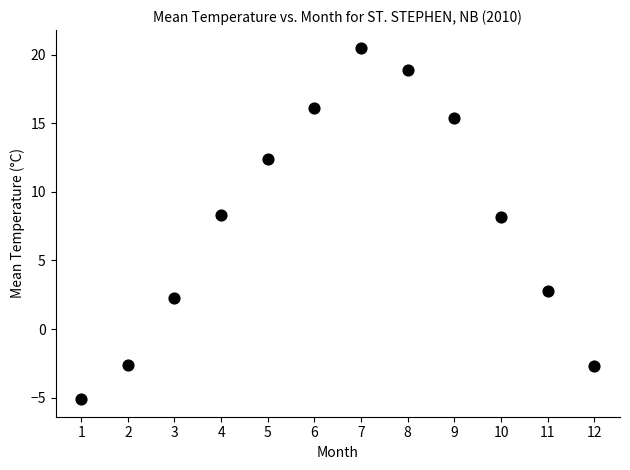

What is the average Y value?

7.9